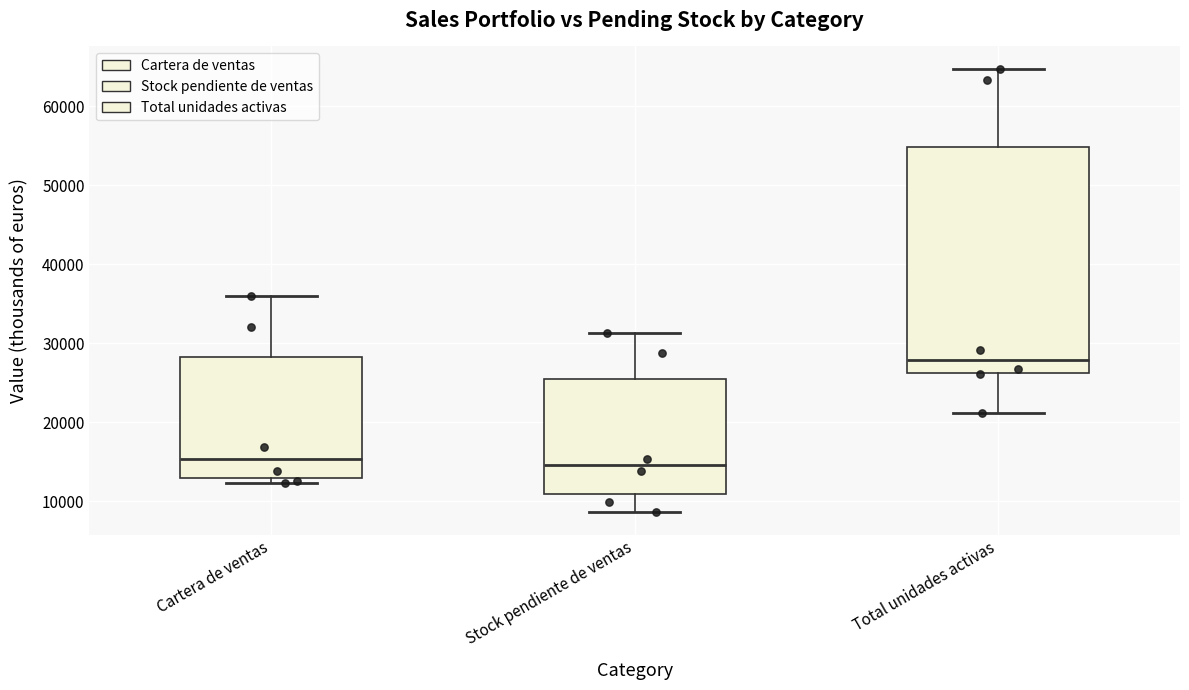

Which box is the tallest, from its lower edge to its upper edge?

Total unidades activas